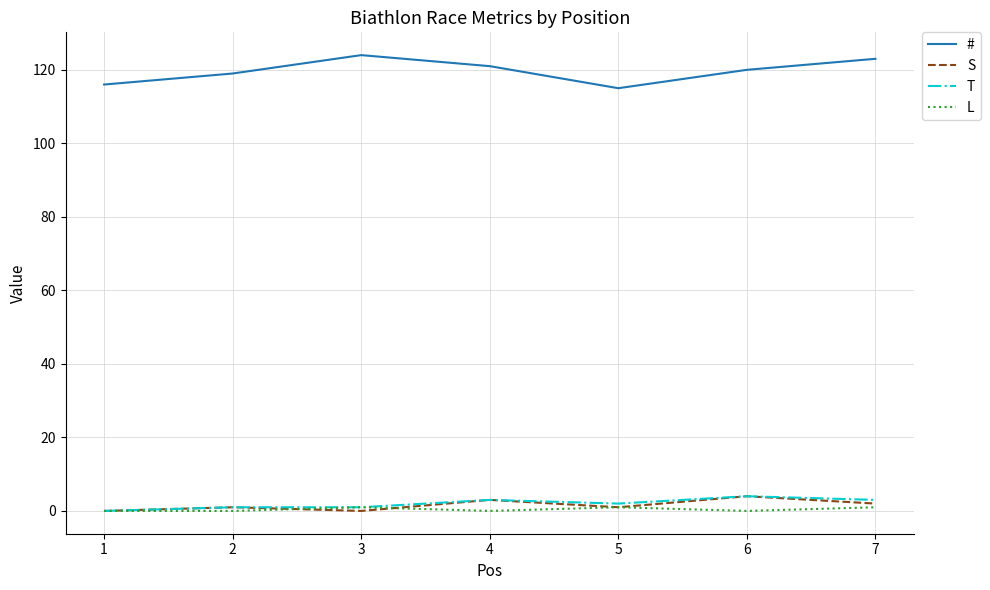

The value of L at 4 is 0. True or false?

True